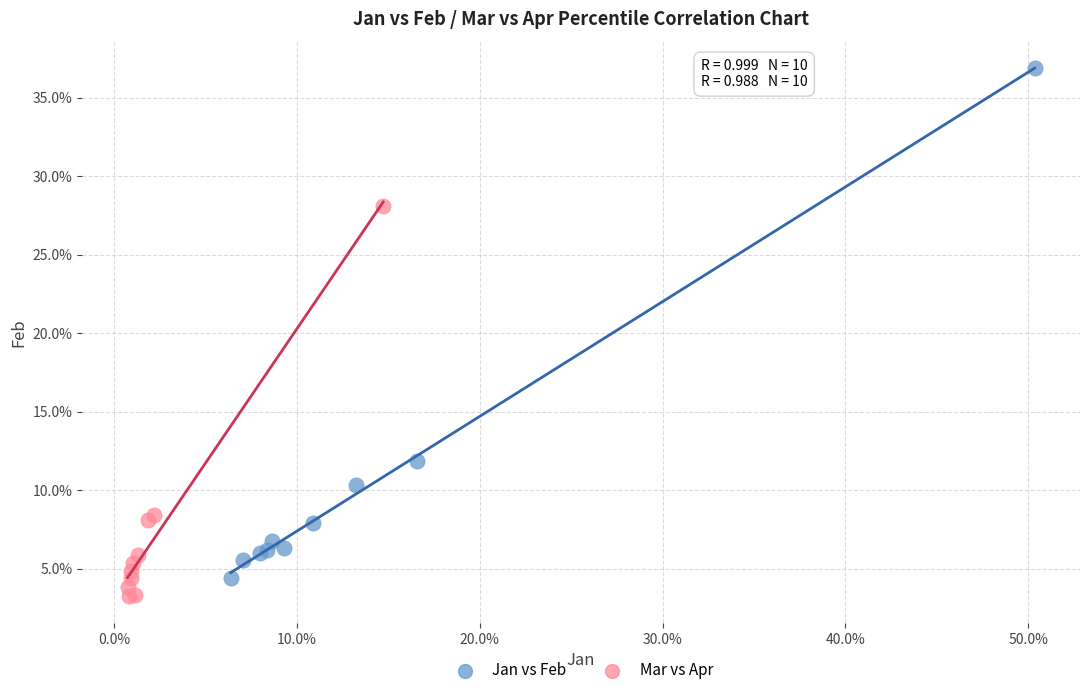

Which series reaches the maximum Y coordinate?

Jan vs Feb